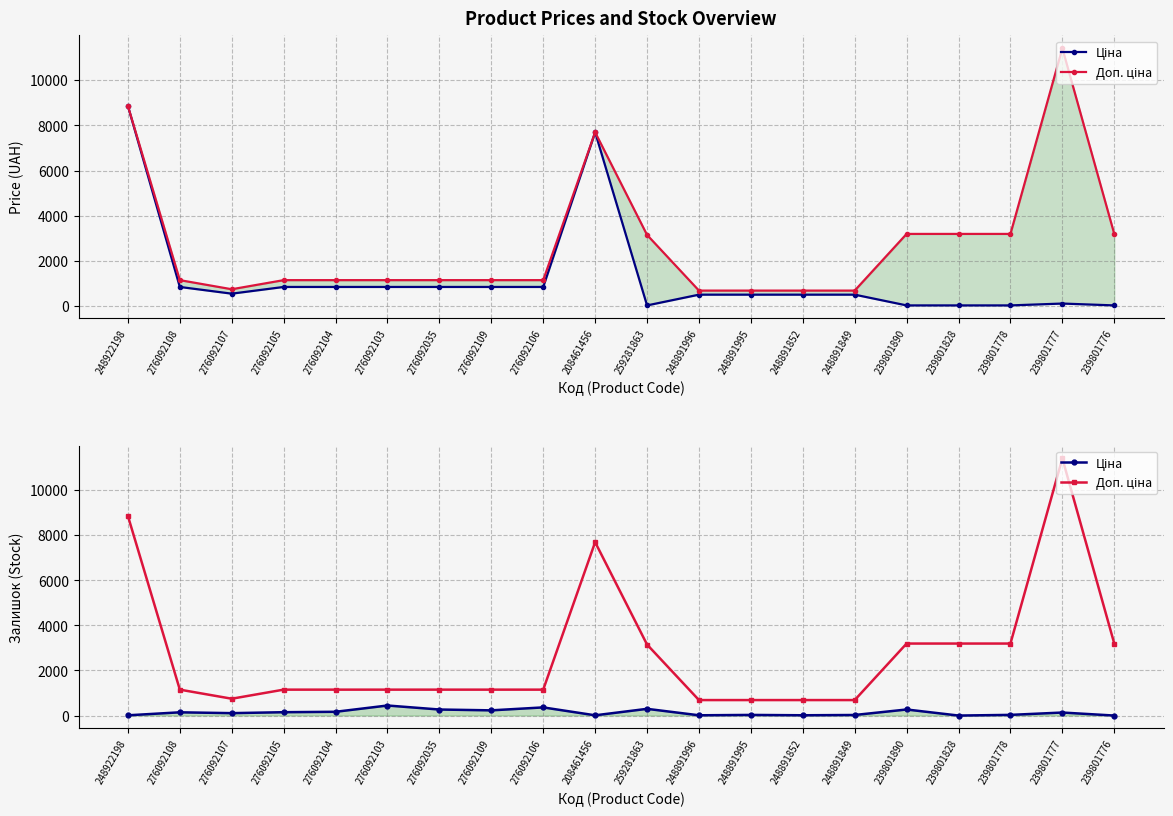

At which label does Ціна first exceed 134?

276092108